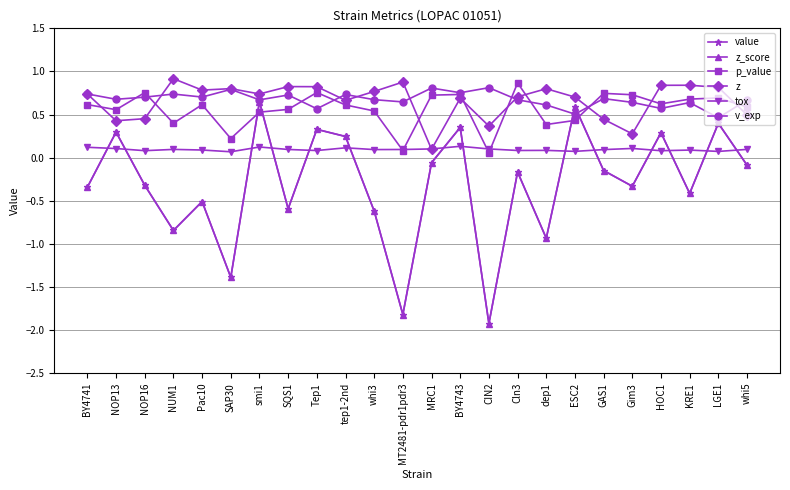

List the series in order of their peak value, highest first.

z, p_value, v_exp, value, z_score, tox